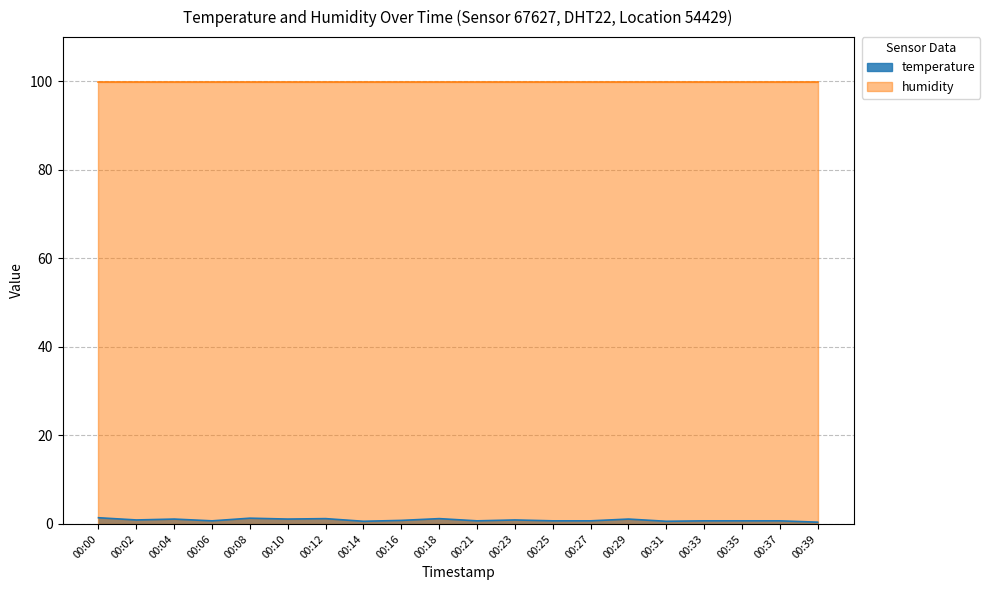

What is the minimum value shown in the chart?

0.4